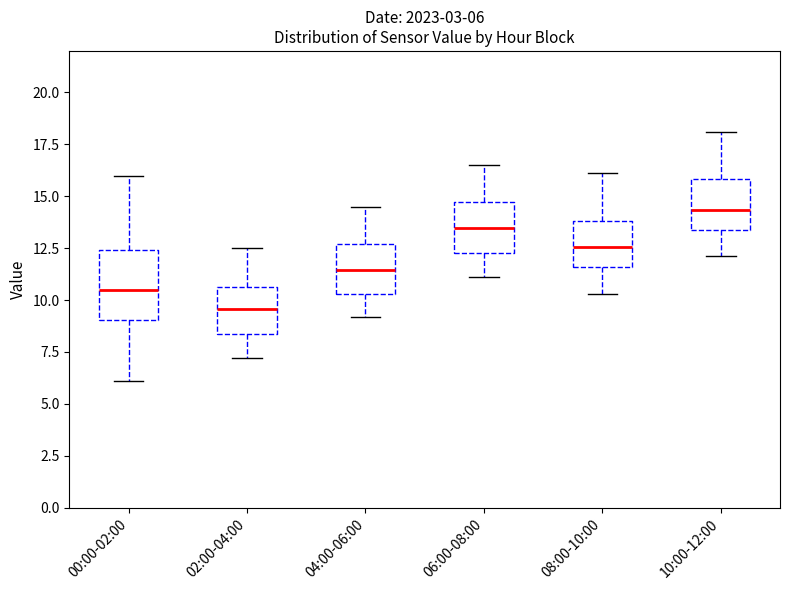

Which box has the highest median line?

10:00-12:00